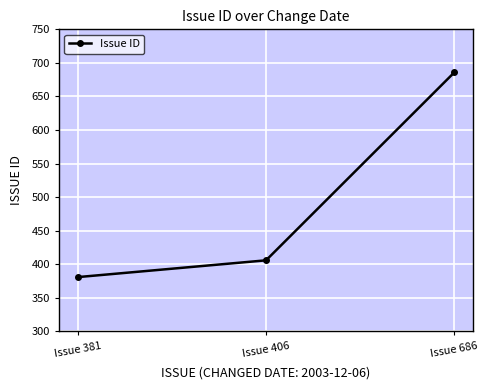

True or false: the data shows 569 at Issue 406.

False